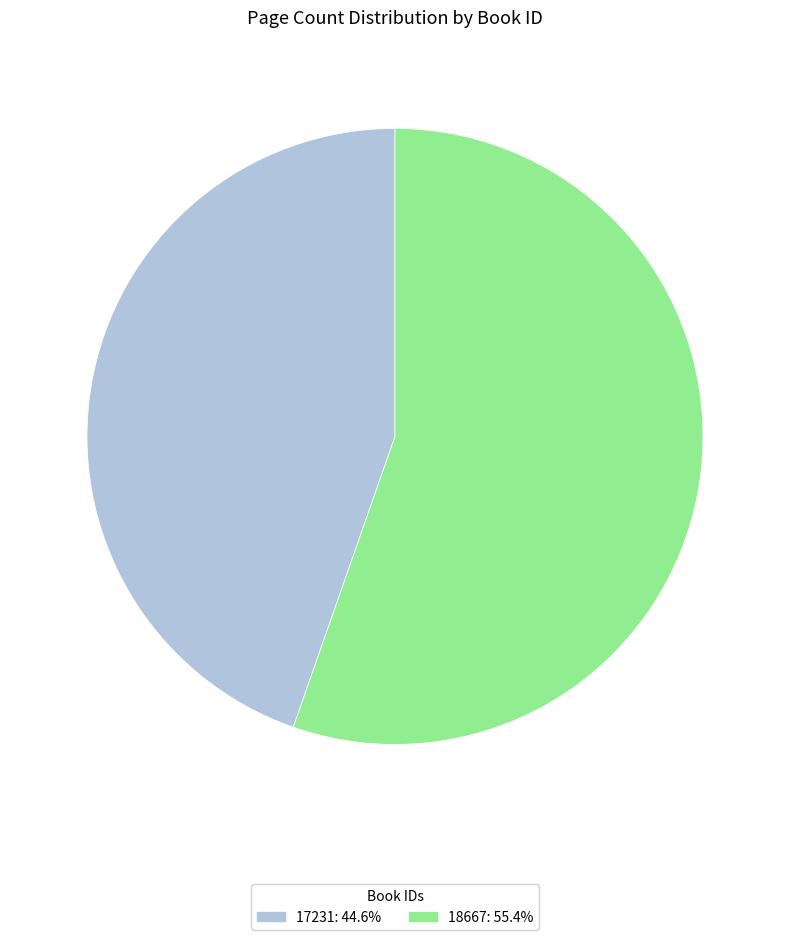

Which has a higher value, 17231 or 18667?

18667